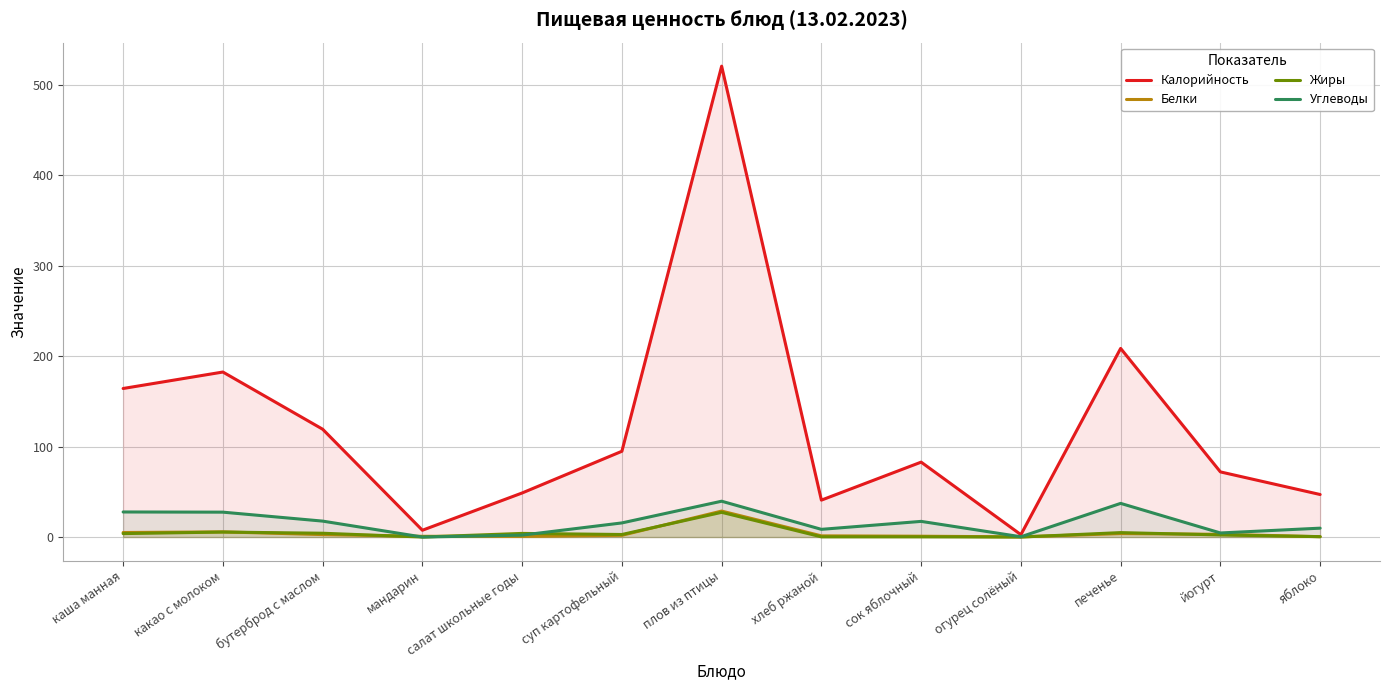

What is the maximum value for Углеводы?

39.6